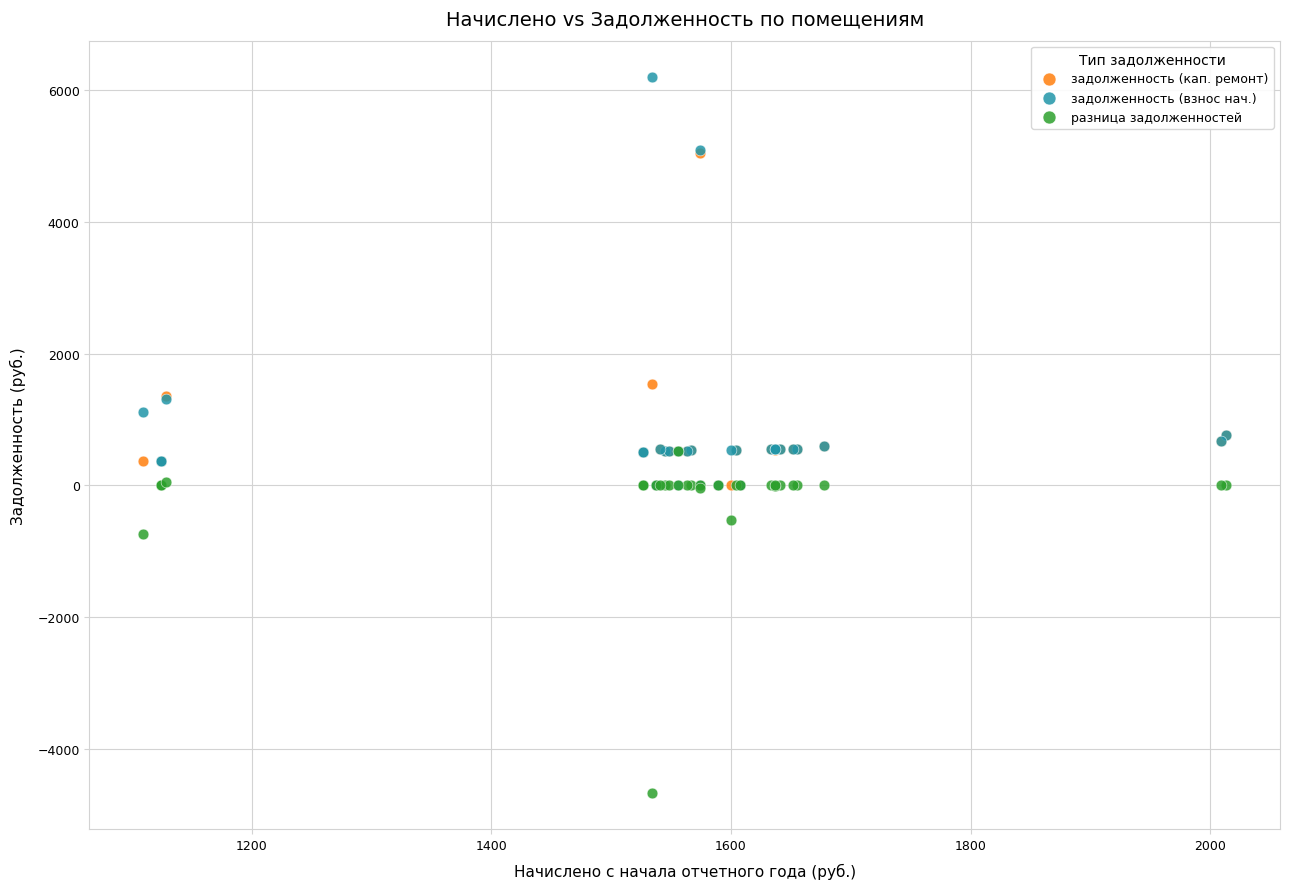

In the задолженность (кап. ремонт) series, what Y value is closest to 2525?

1533.8